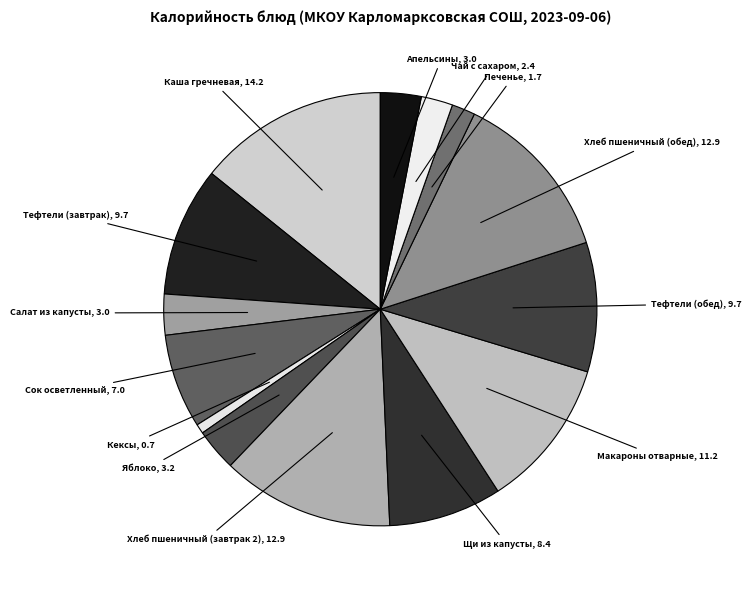

Which slice is the largest?

Каша гречневая